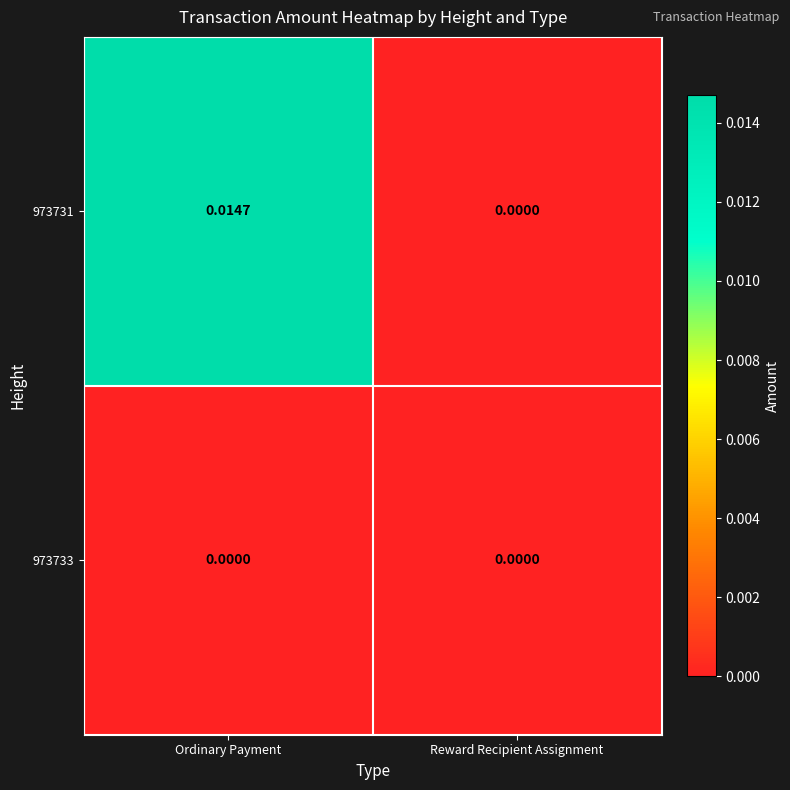

At which category is the sum across all series the highest?

Ordinary Payment